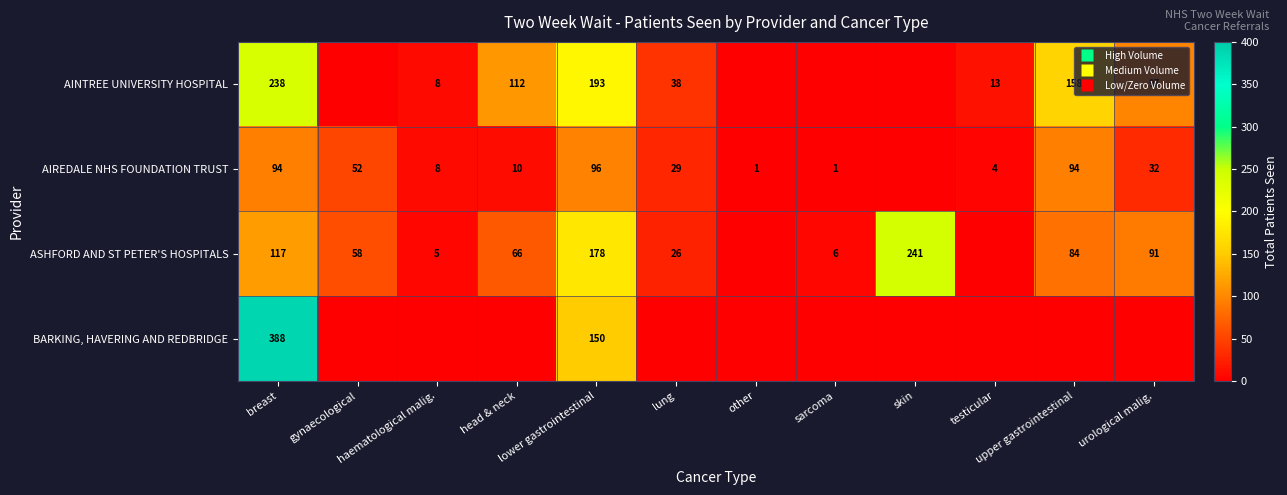

How many data points does each series have?

12